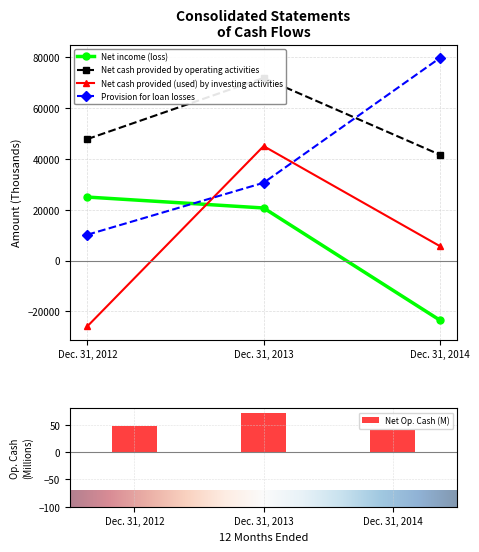

The Net cash provided (used) by investing activities series shows 45040 at Dec. 31, 2013. True or false?

True